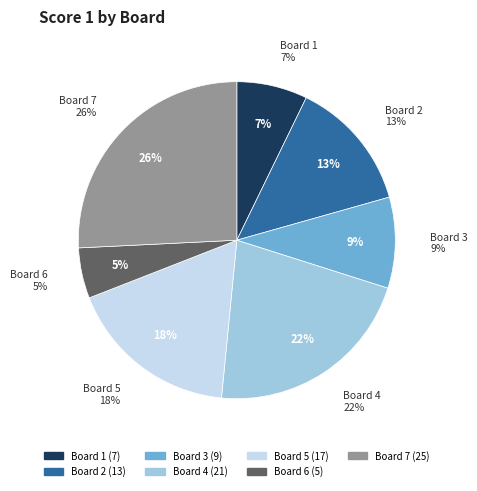

Which slice is the smallest?

Board 6